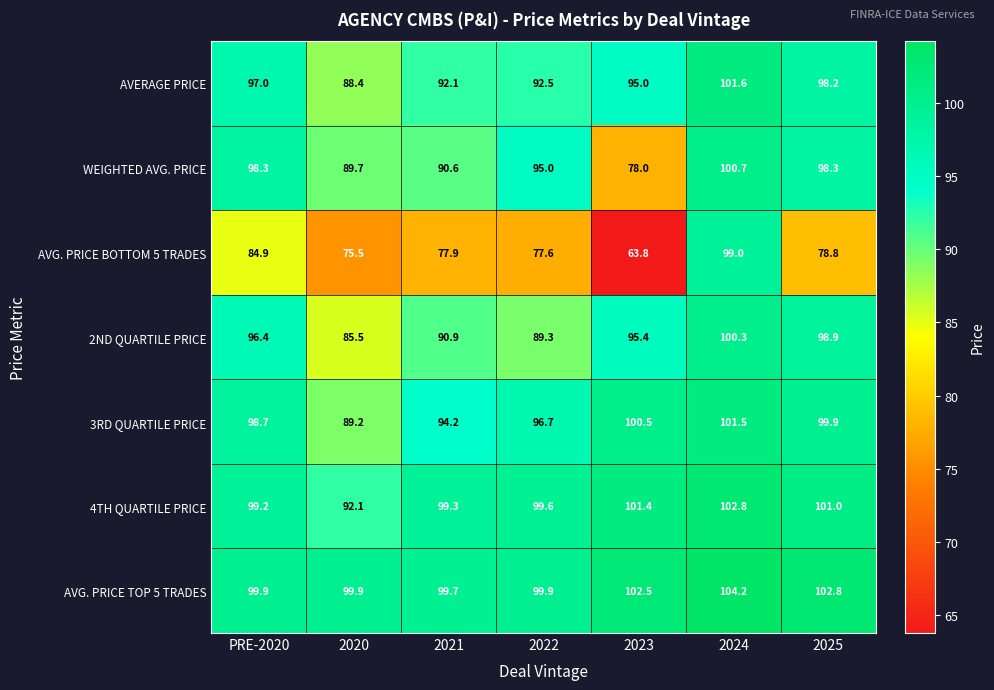

Where does the 4TH QUARTILE PRICE series first go above 99?

PRE-2020